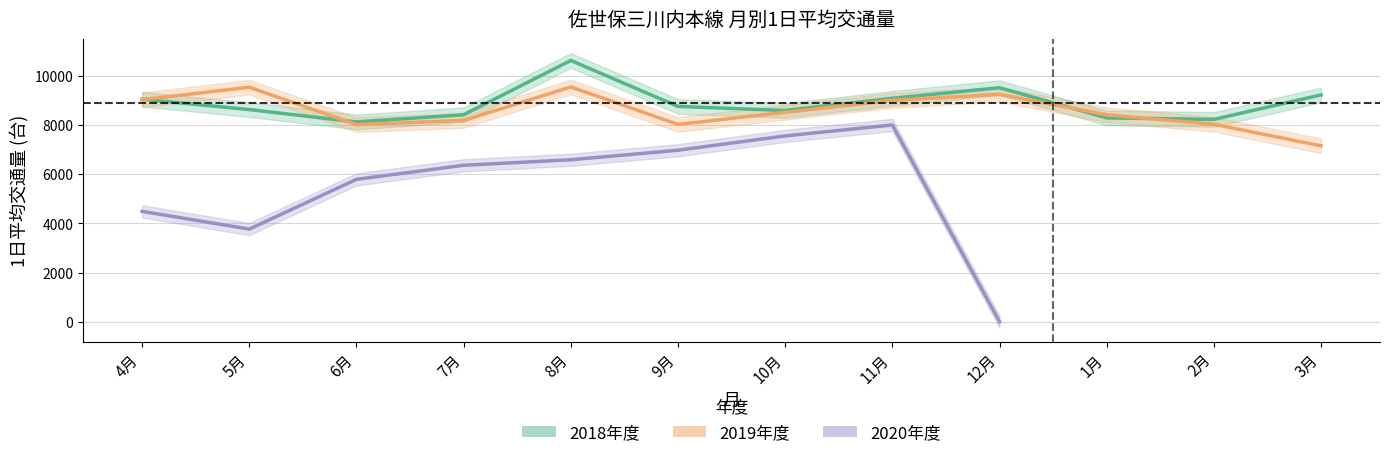

What is the approximate value of 2018年度 at 8月?

10644.0